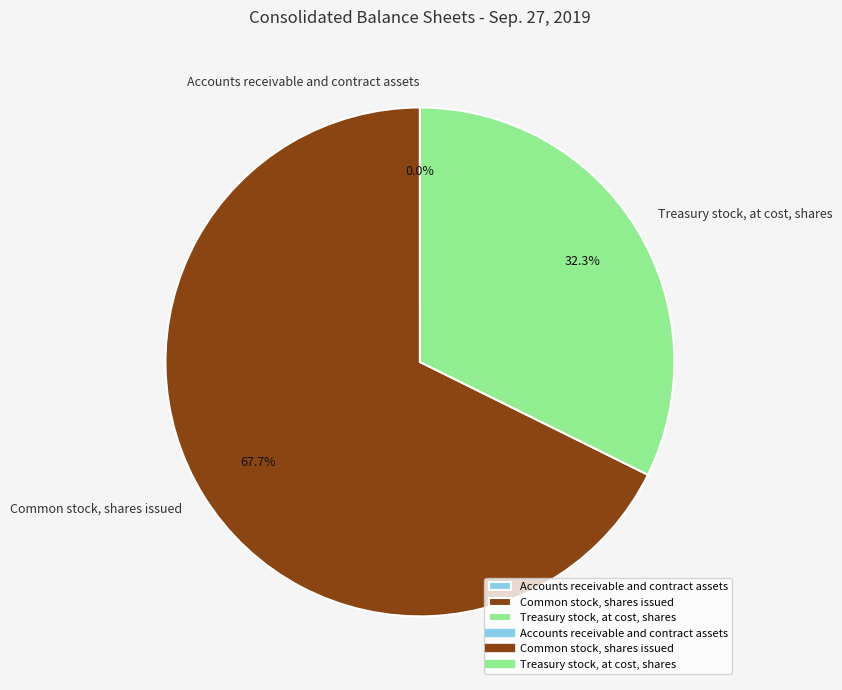

What percentage do Treasury stock, at cost, shares and Common stock, shares issued together represent?

100.0%